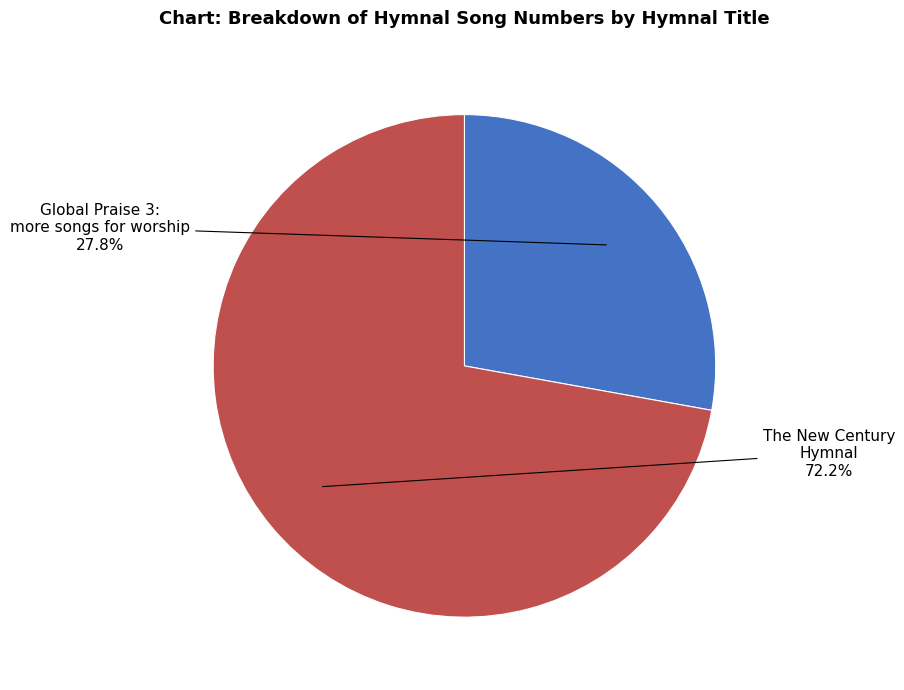

Count the number of slices in the pie.

2